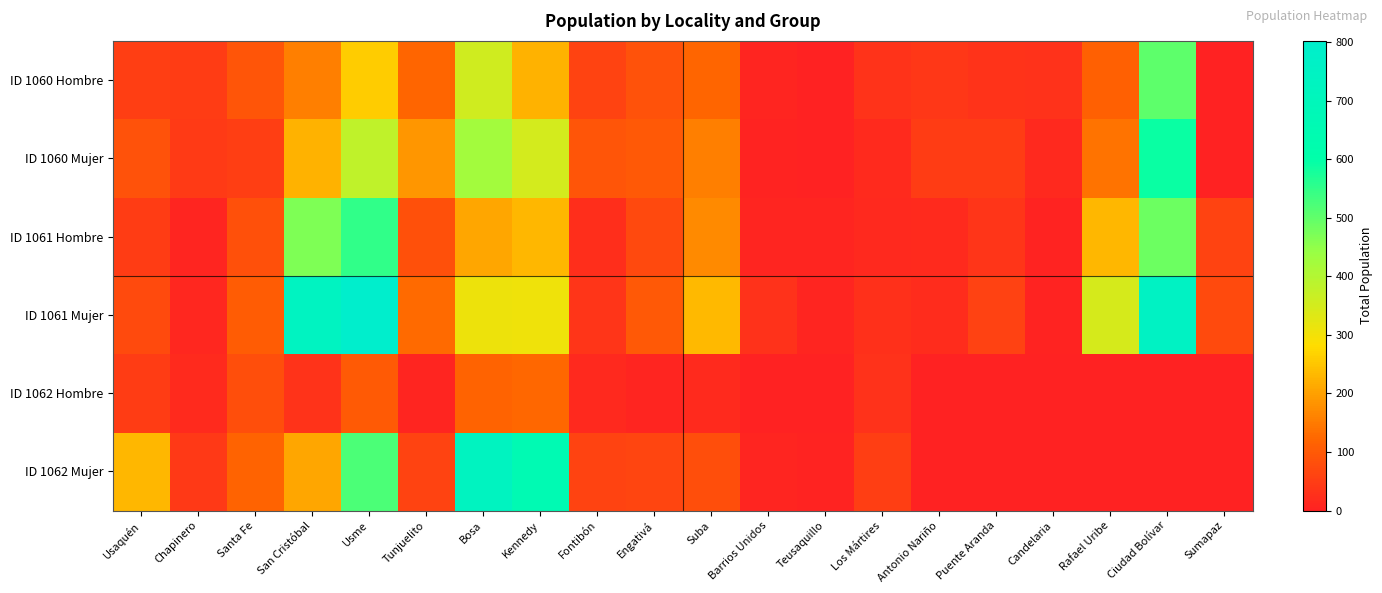

At which category is the sum across all series the highest?

Usme